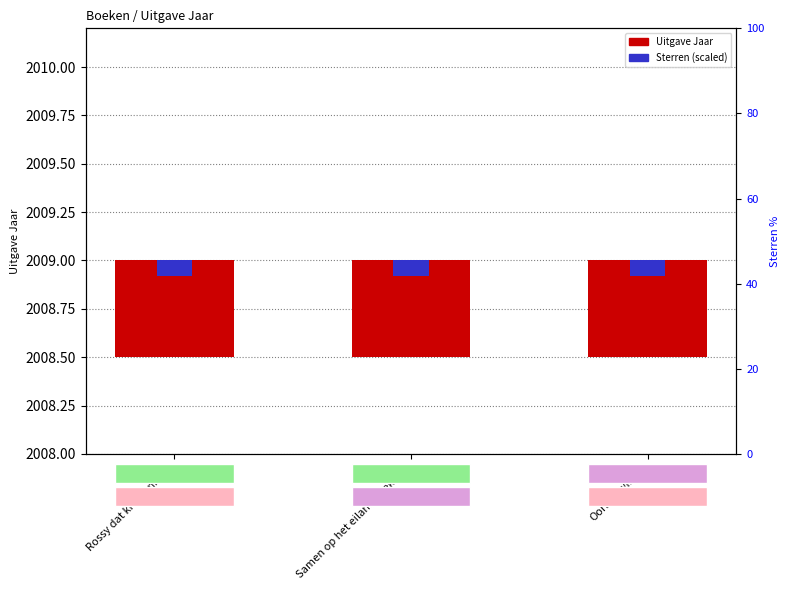

At which category does the chart reach its peak across all series?

Rossy dat krantenkind